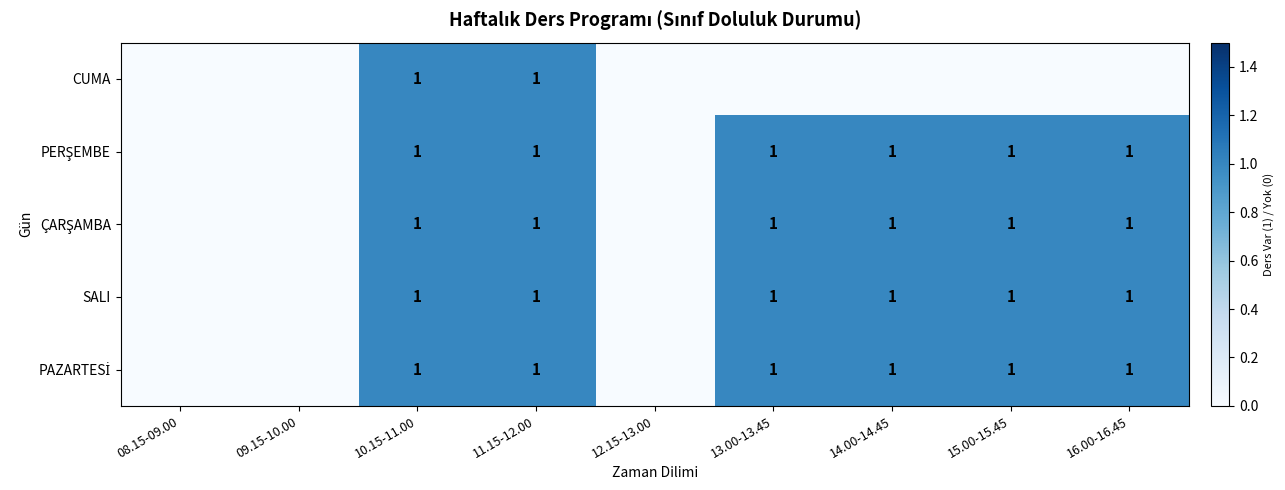

At which category does the chart reach its peak across all series?

10.15-11.00